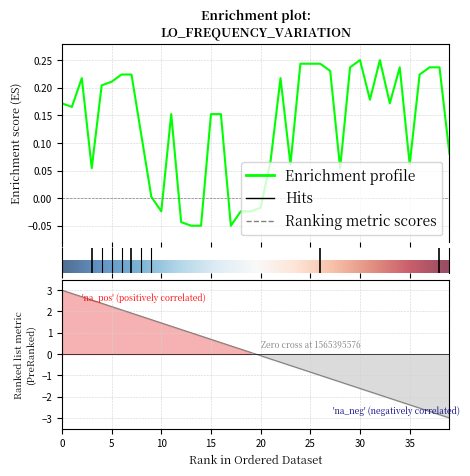

What is the label of the 17th point from the left?

16